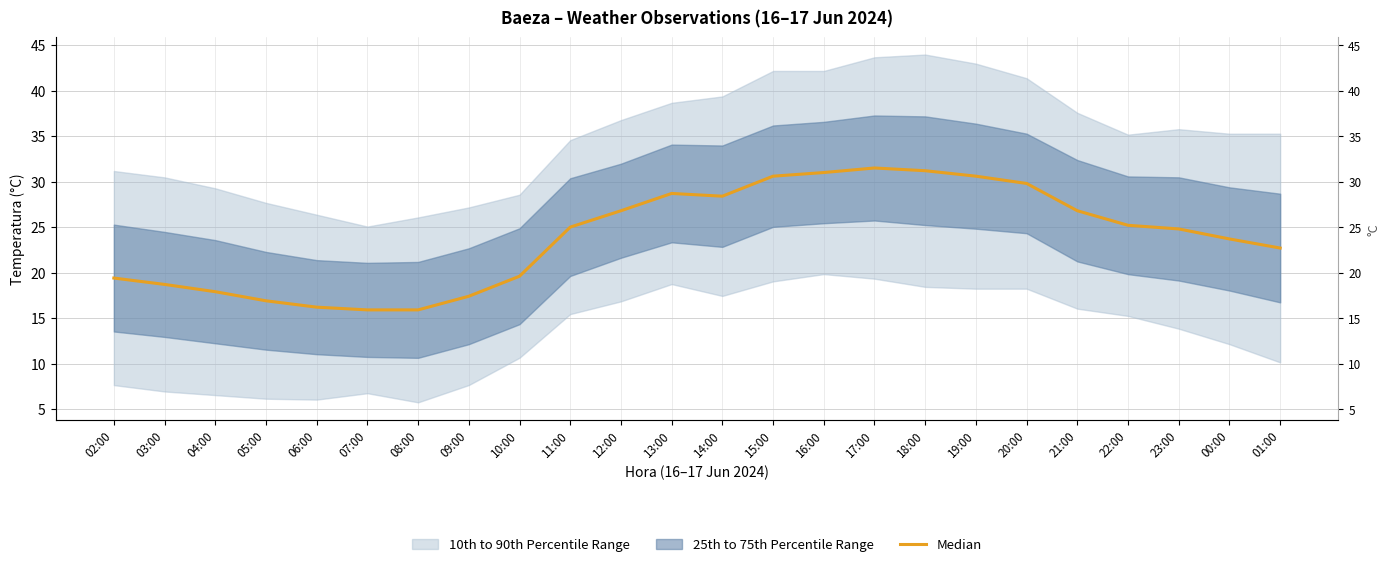

The value at 05:00 is 16.9. True or false?

True